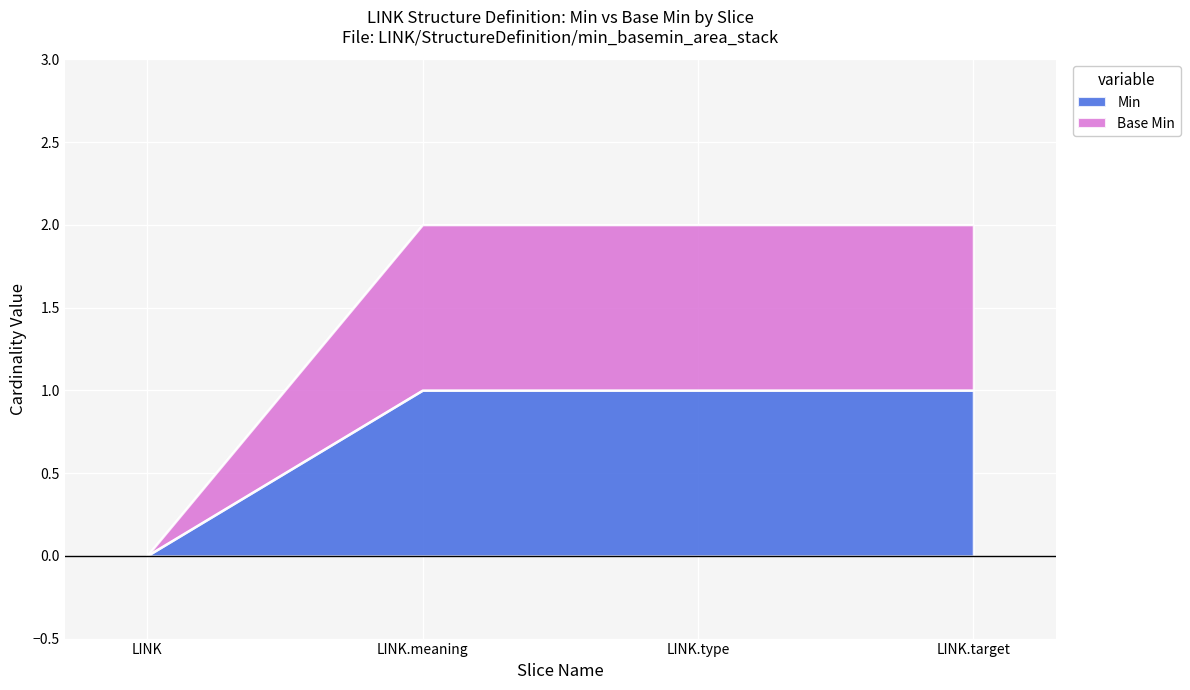

Which has a higher value, LINK.type or LINK.meaning?

LINK.type